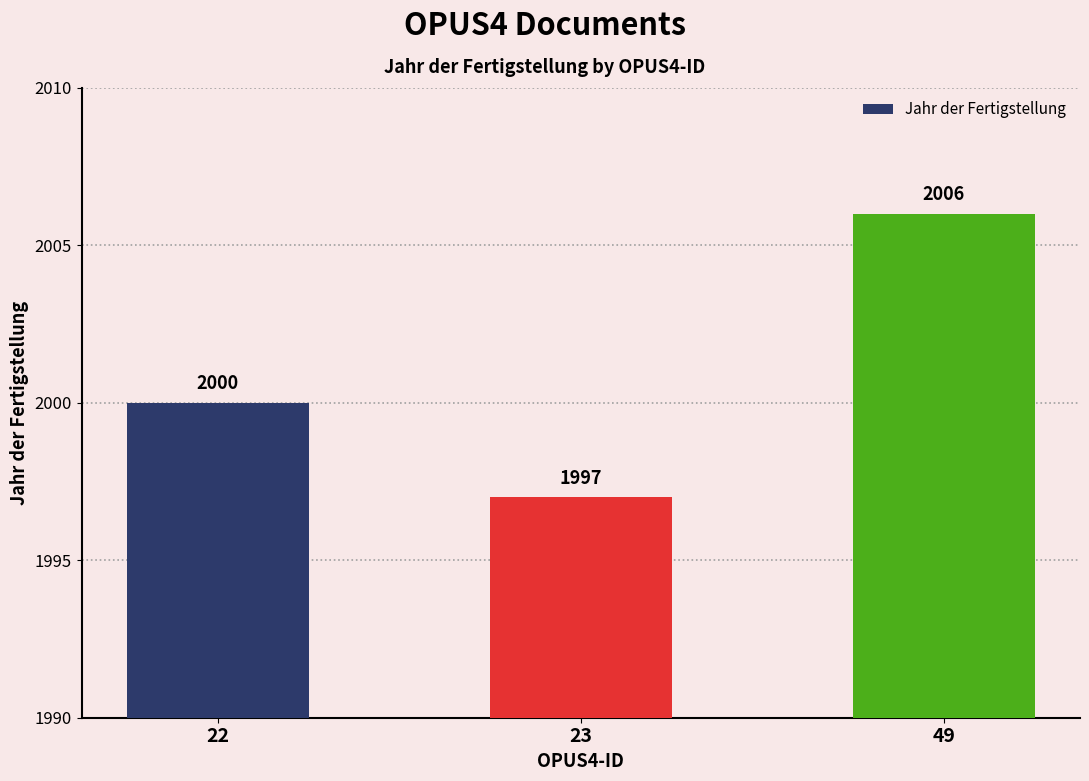

Where is the data nearest to the value 2001?

22